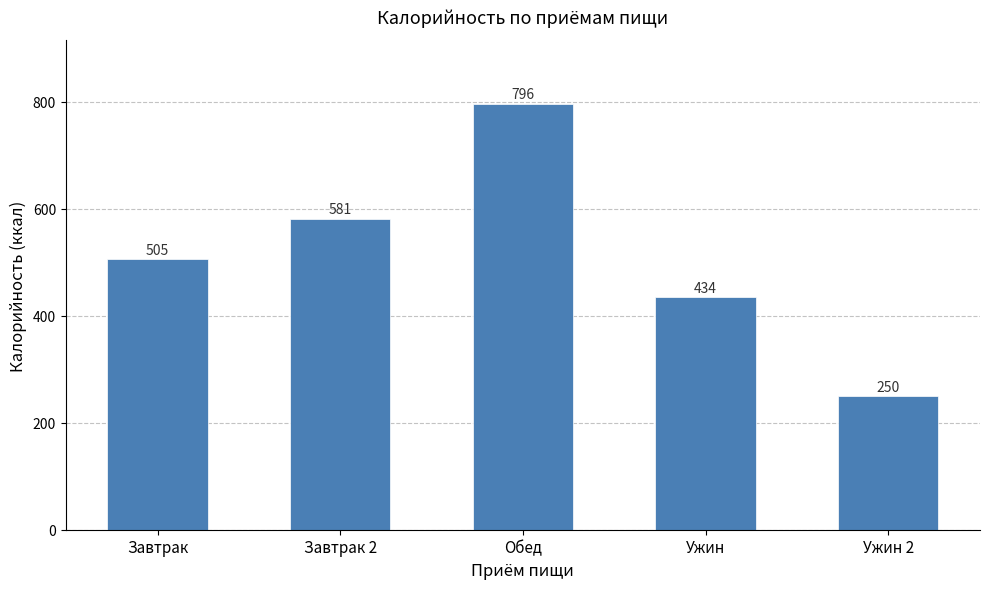

What value does the data have at Завтрак?

505.0